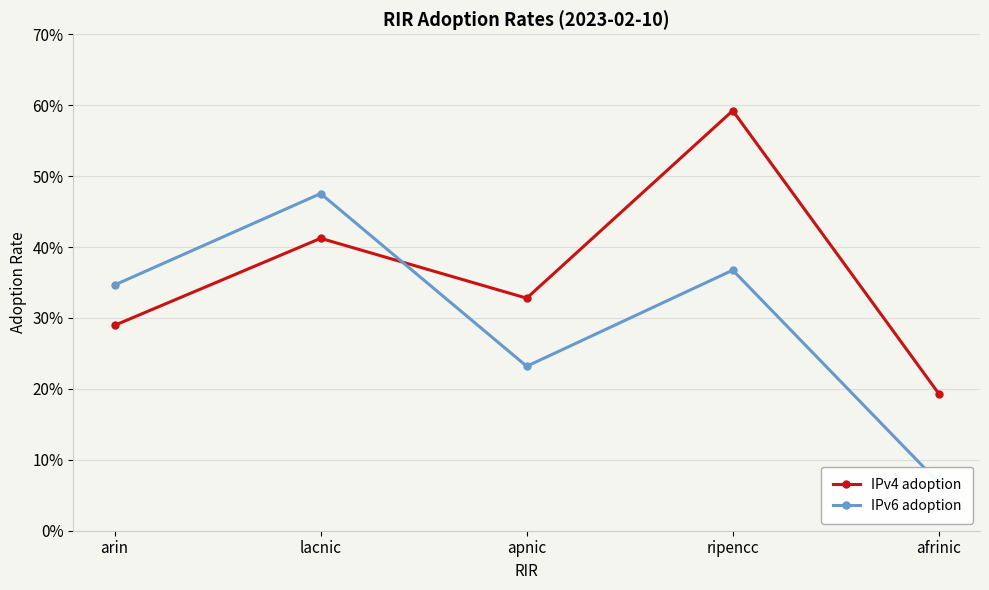

How many lines are shown in the chart?

2